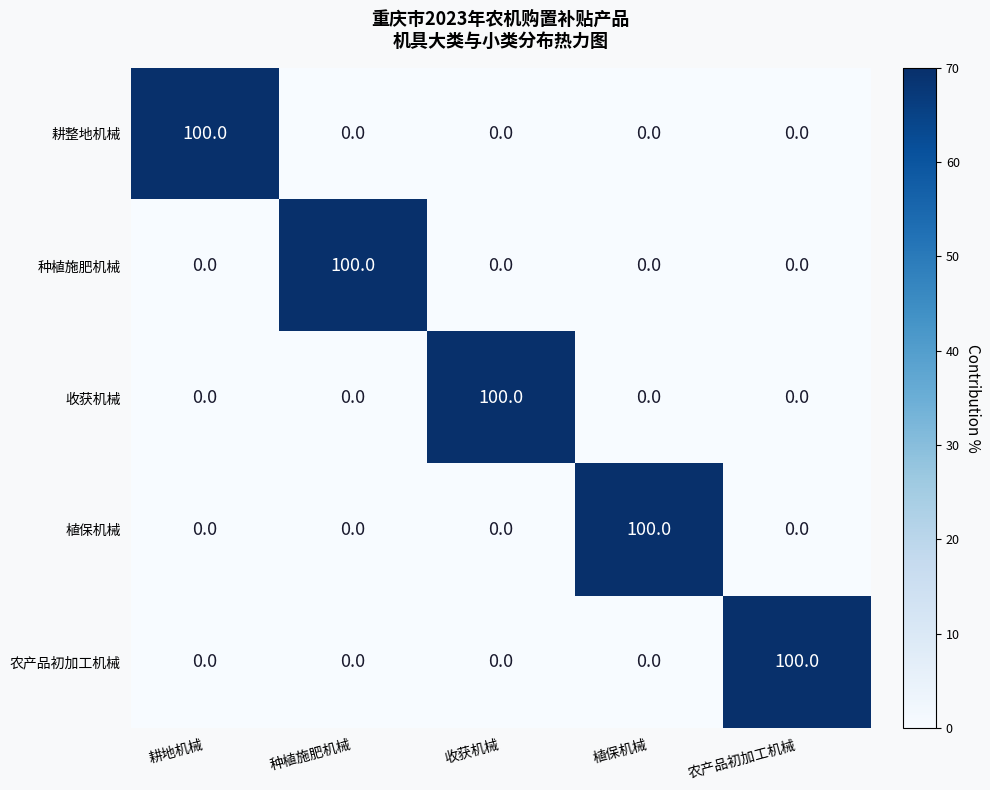

What is the greatest value displayed?

100